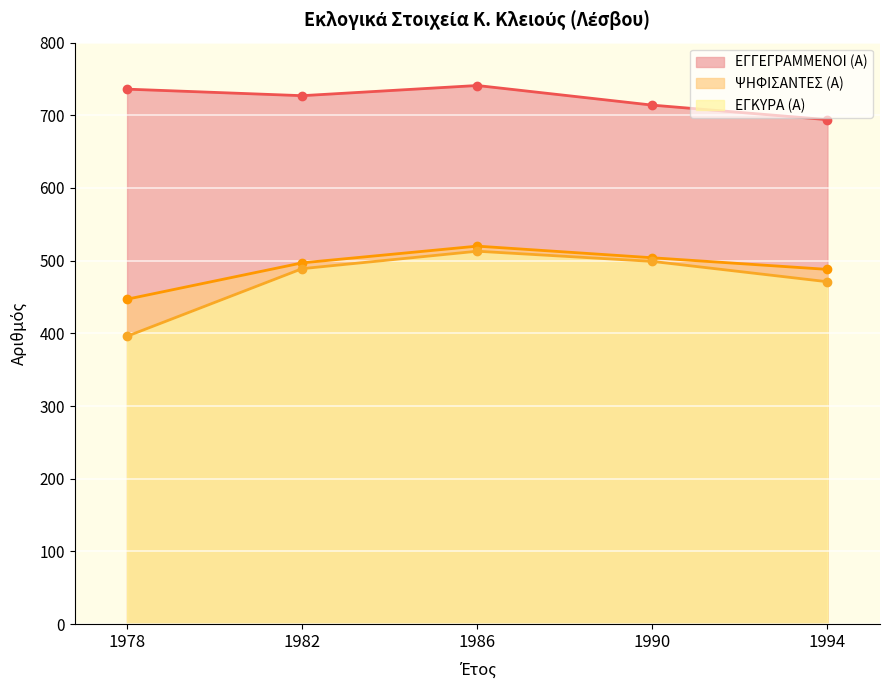

At how many categories does at least one series exceed 556?

5